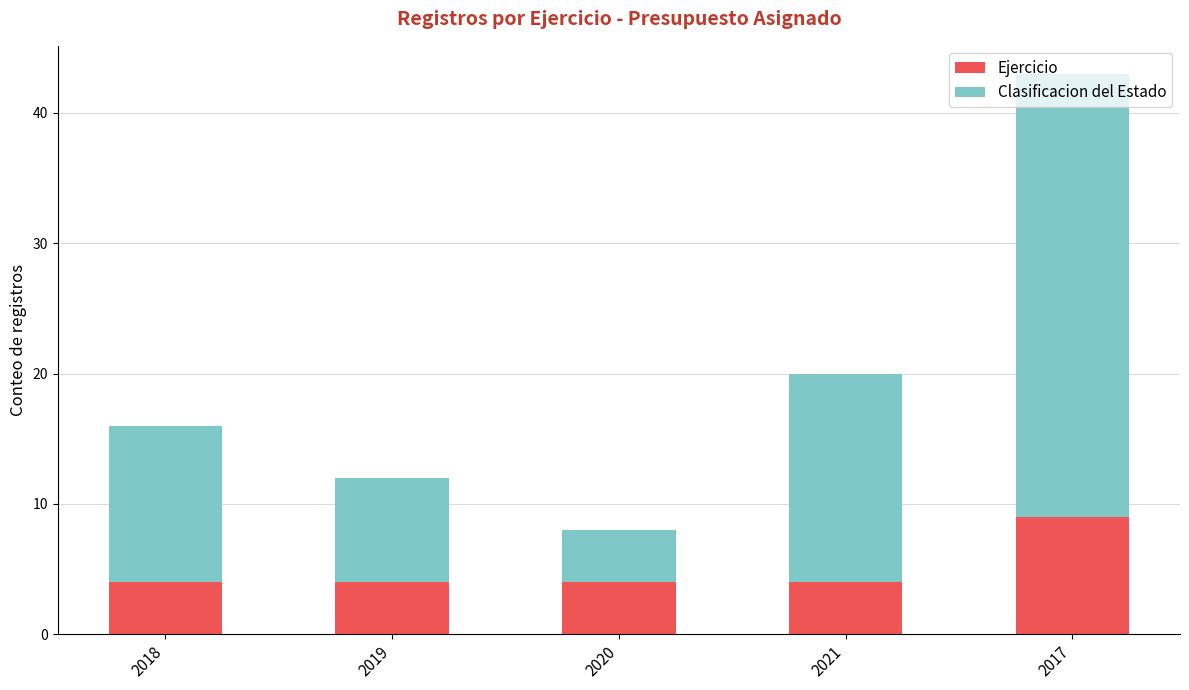

How many bars are there in total?

5